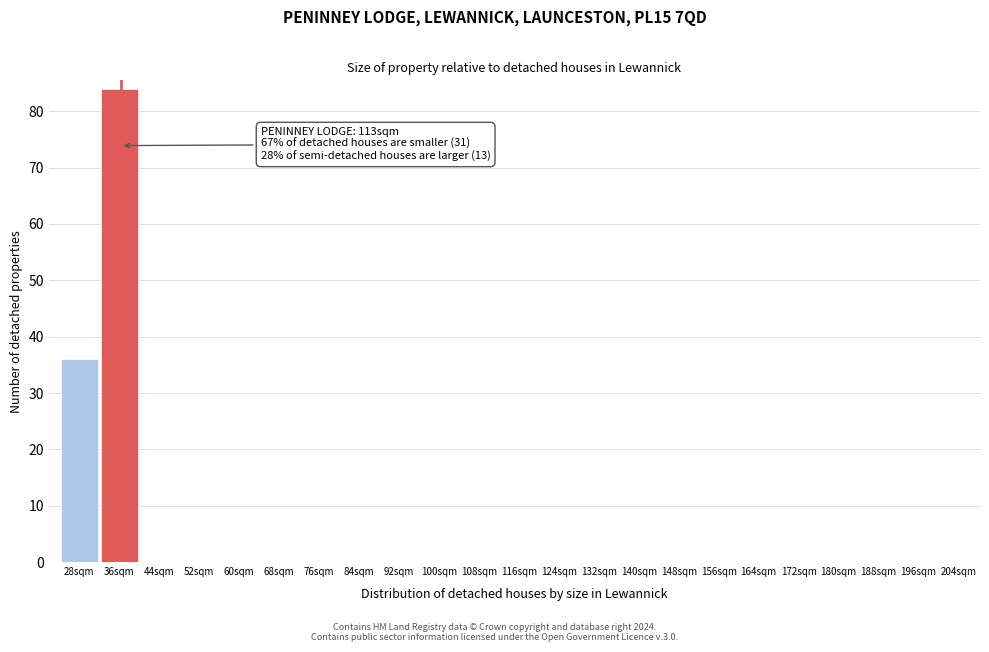

Reading left to right, transcribe all the data shown in this chart.

28sqm=36	36sqm=84	44sqm=0	52sqm=0	60sqm=0	68sqm=0	76sqm=0	84sqm=0	92sqm=0	100sqm=0	108sqm=0	116sqm=0	124sqm=0	132sqm=0	140sqm=0	148sqm=0	156sqm=0	164sqm=0	172sqm=0	180sqm=0	188sqm=0	196sqm=0	204sqm=0